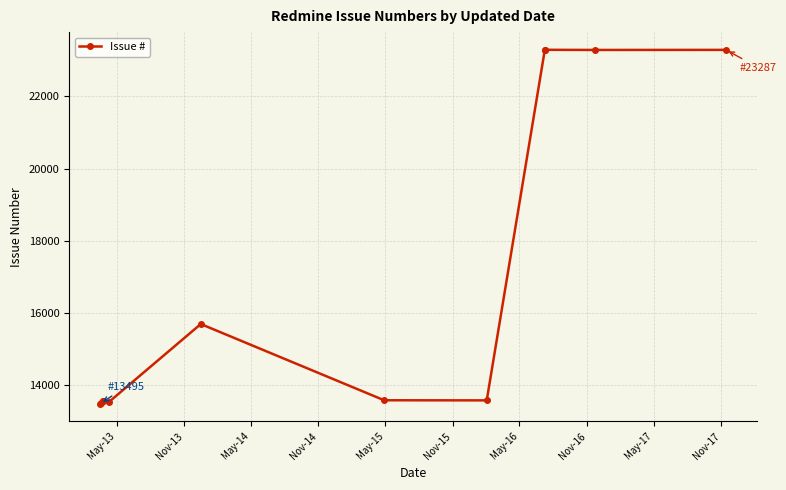

How many lines are shown in the chart?

1